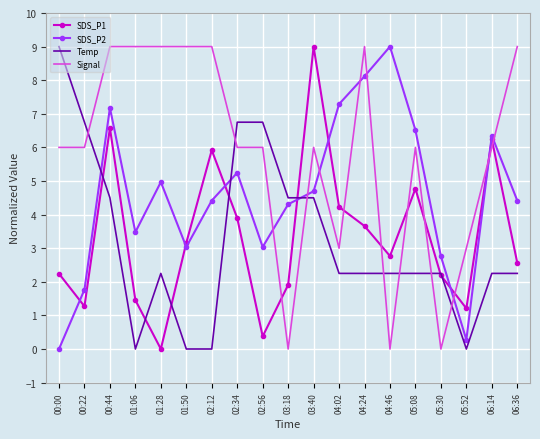

What is the difference between the highest and lowest values at 01:06?

9.0